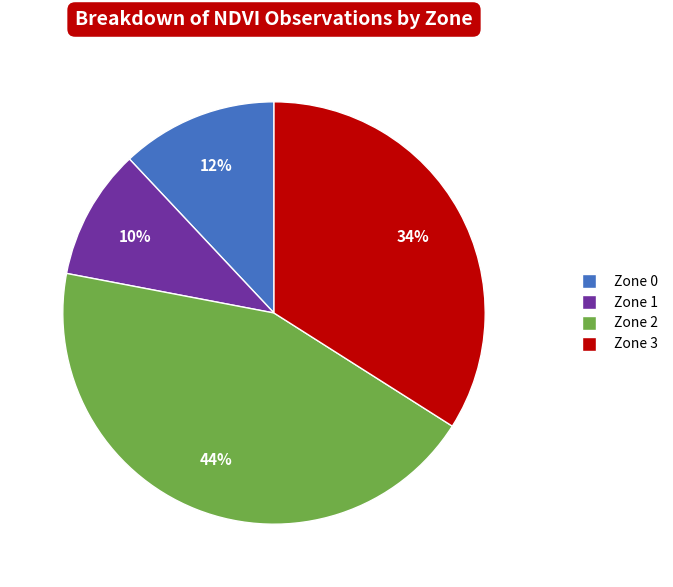

How many segments does this pie chart have?

4